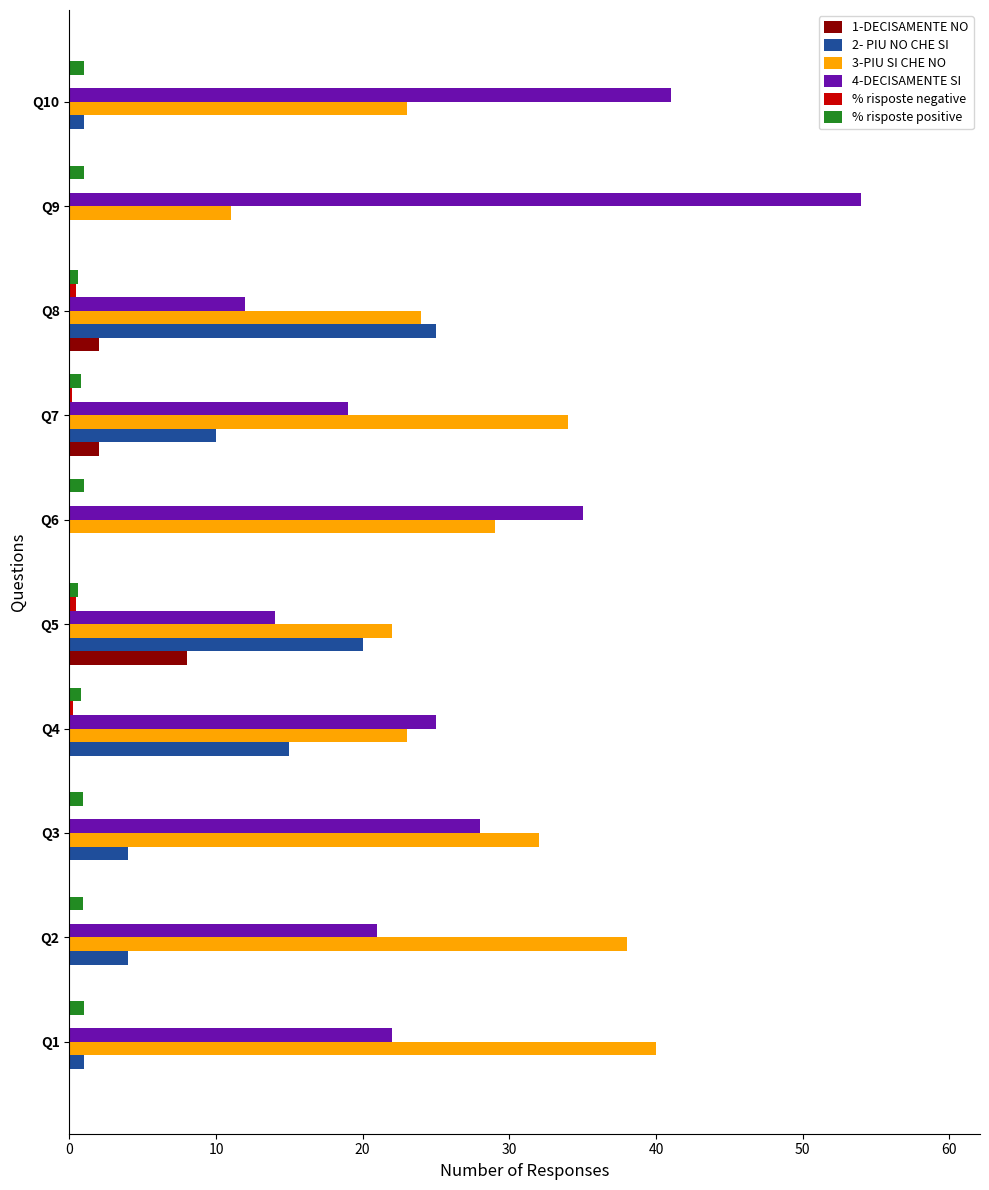

Is the value of % risposte positive at Q3 greater than the value of 3-PIU SI CHE NO at Q5?

No